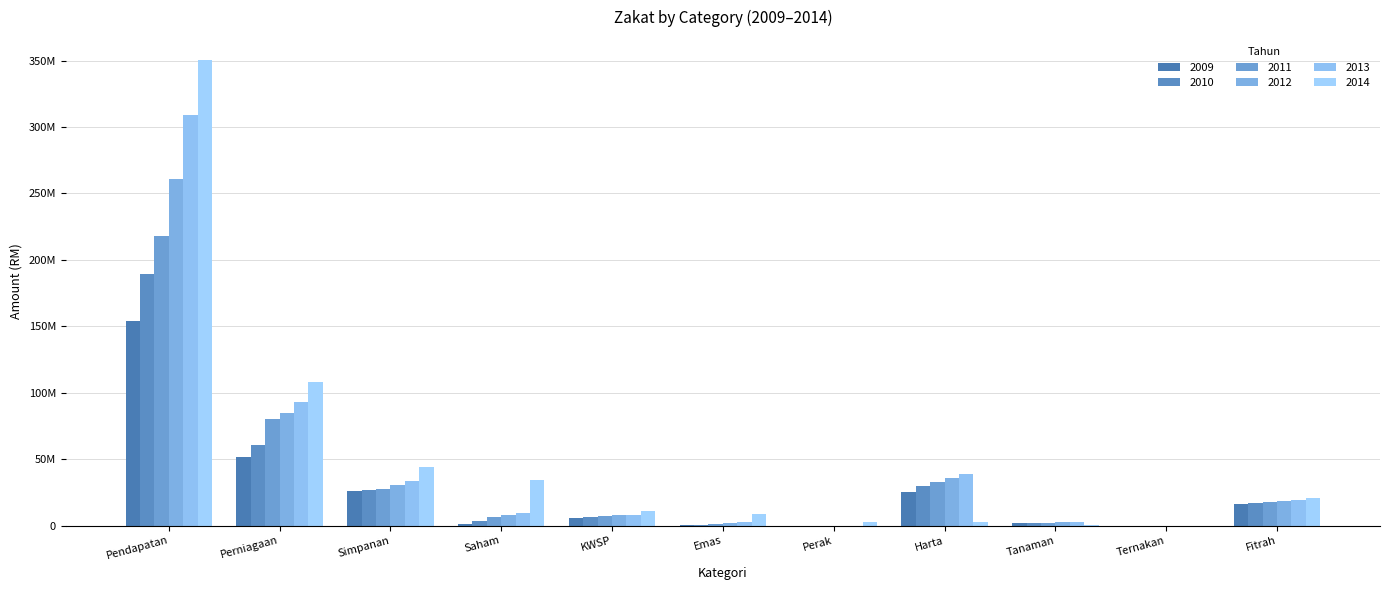

Rank the series by their maximum value, from highest to lowest.

2014, 2013, 2012, 2011, 2010, 2009